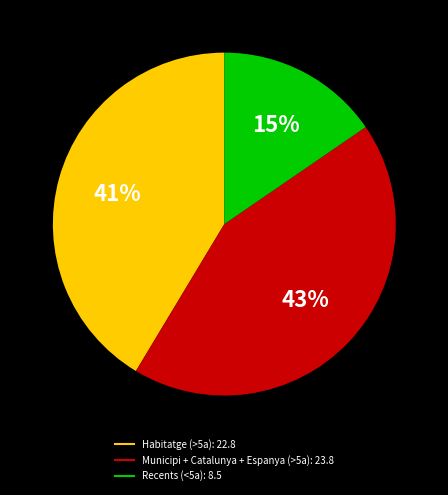

To the nearest percent, what is the difference between the largest and smallest slice percentages?

28%